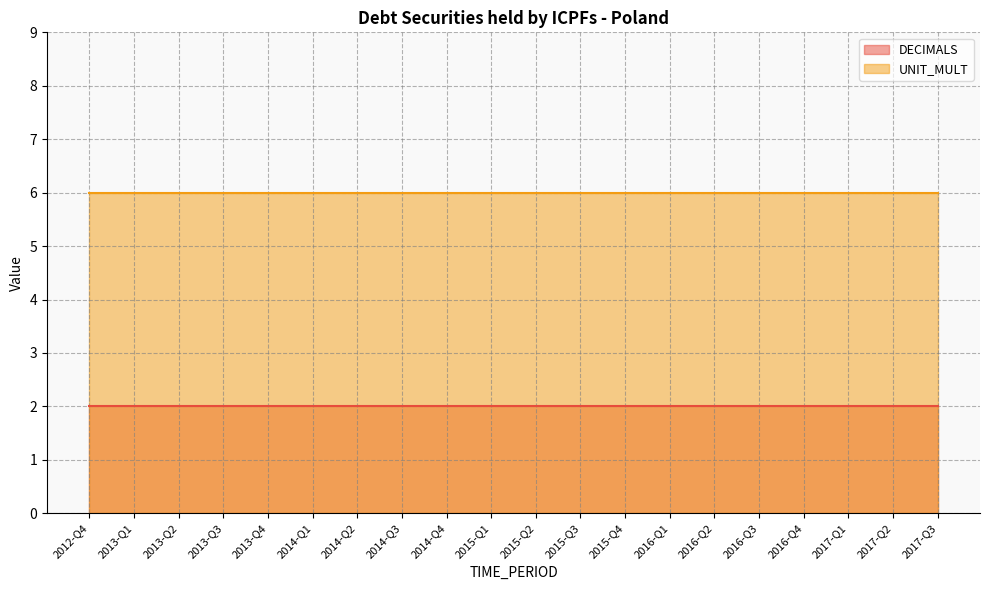

The DECIMALS series shows 3 at 2015-Q1. True or false?

False